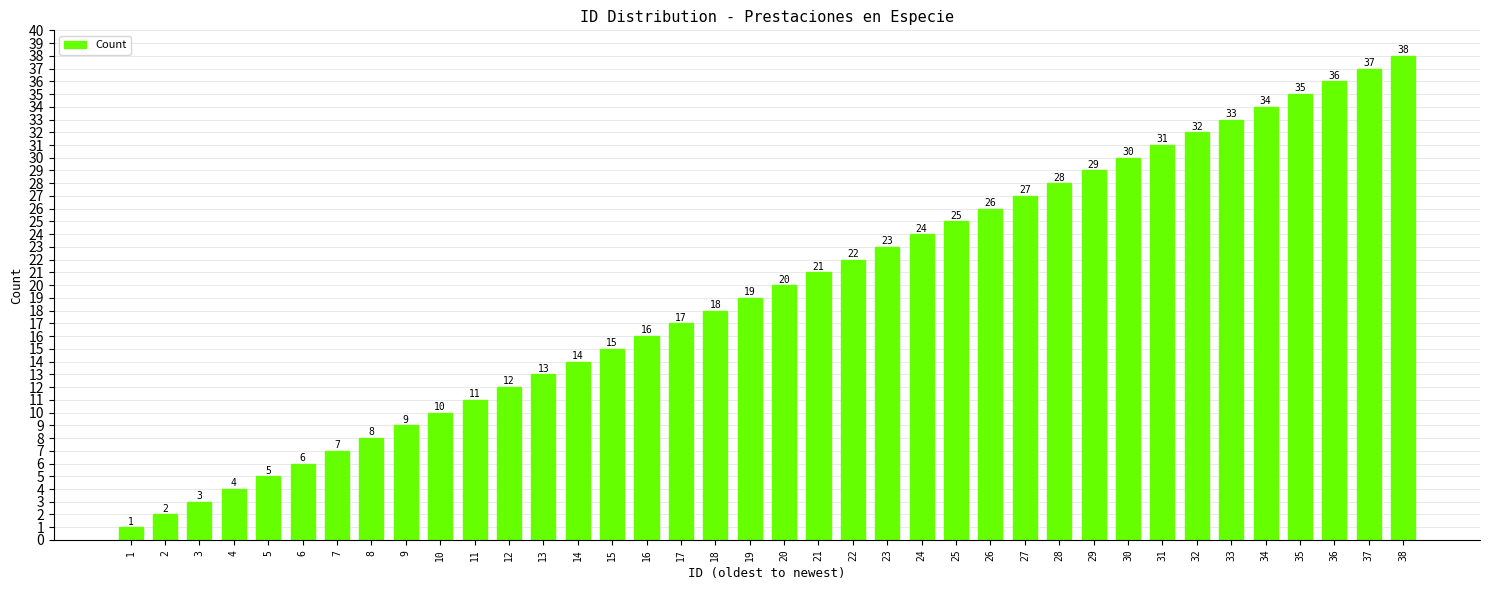

What is the minimum value shown in the chart?

1